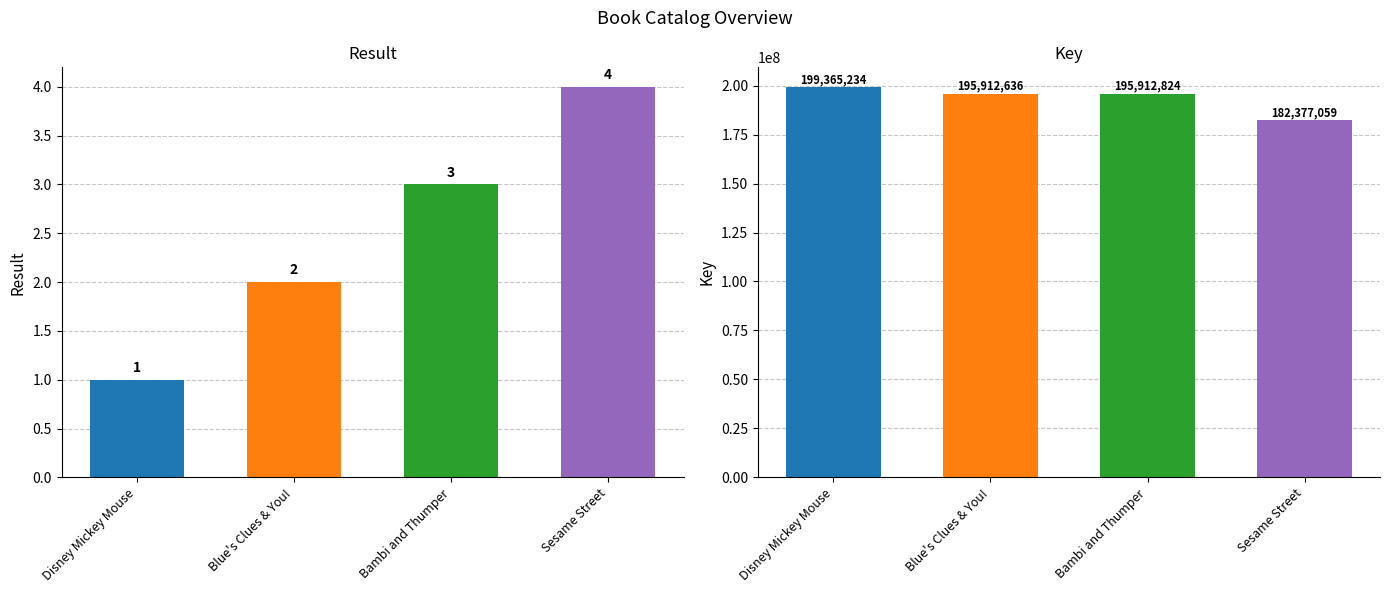

True or false: Key has a value of 113891609 at Blue's Clues & You!.

False